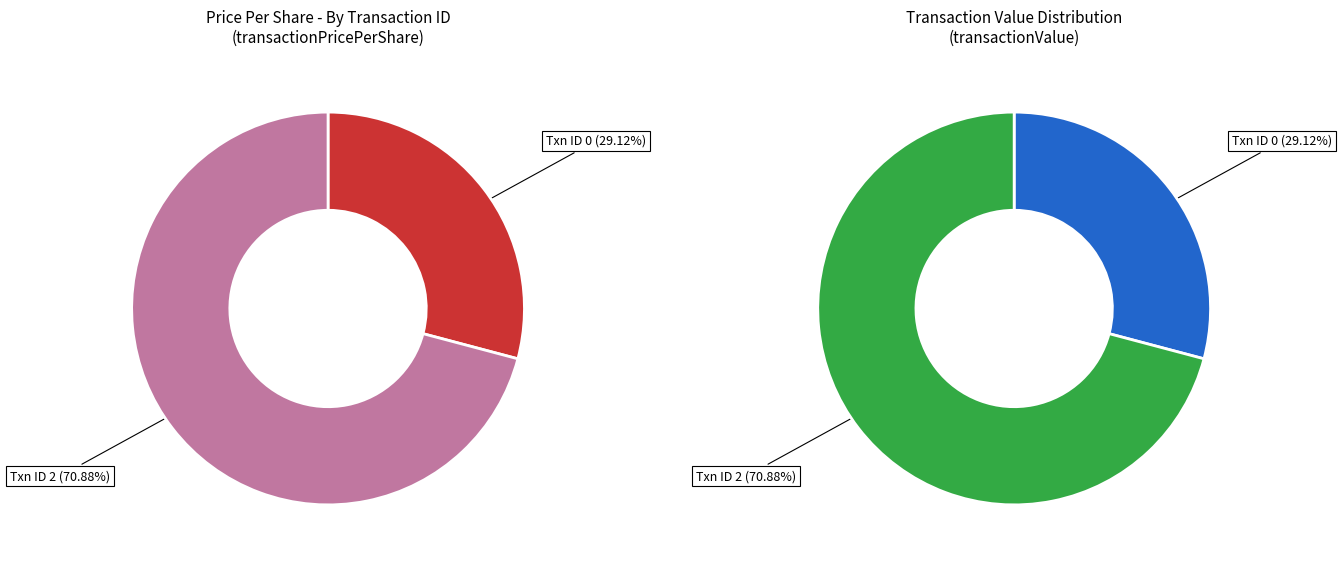

What is the largest slice in the pie chart?

2